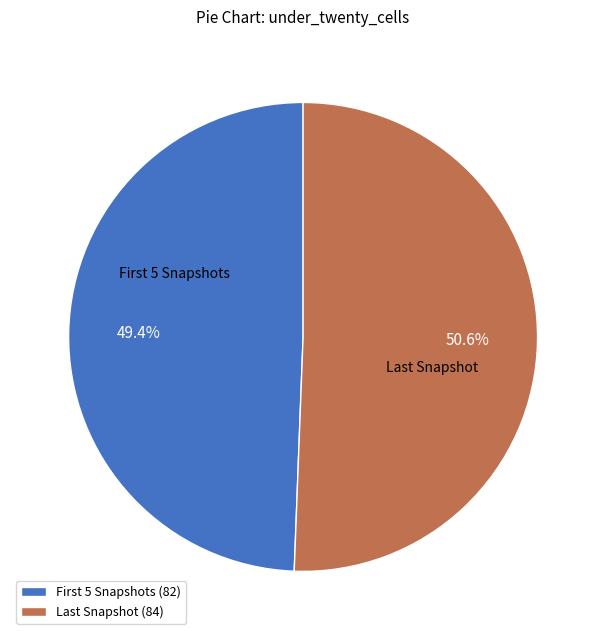

To the nearest percent, what is the average slice percentage?

50%